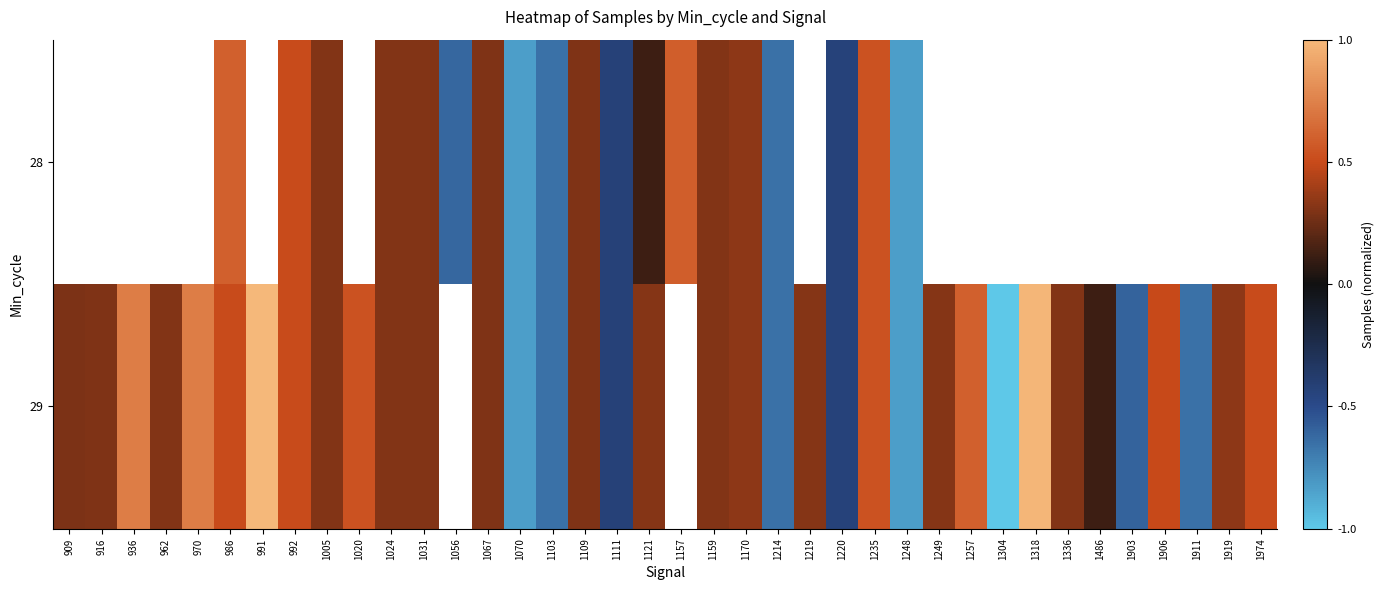

Which has a higher value, 1906 or 1214?

1214